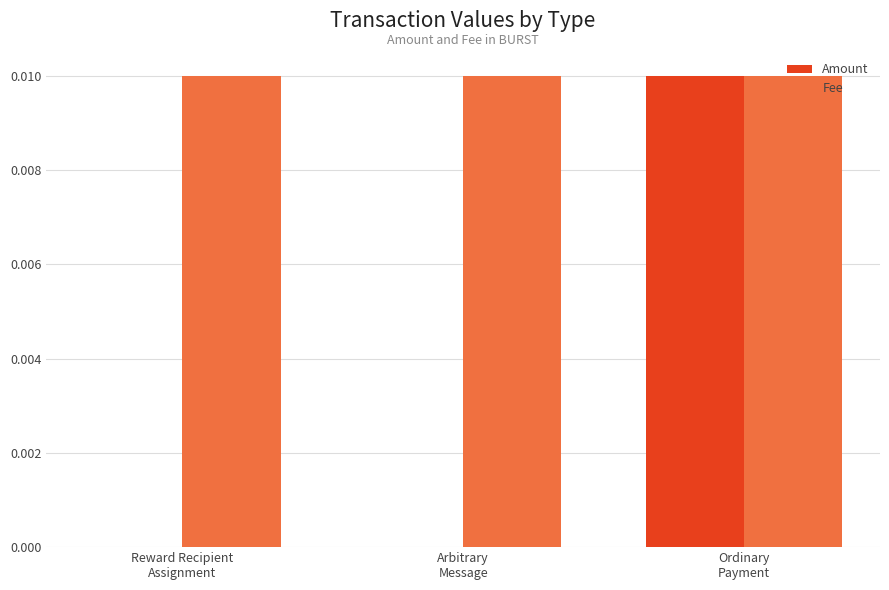

How many categories are shown in the chart?

3